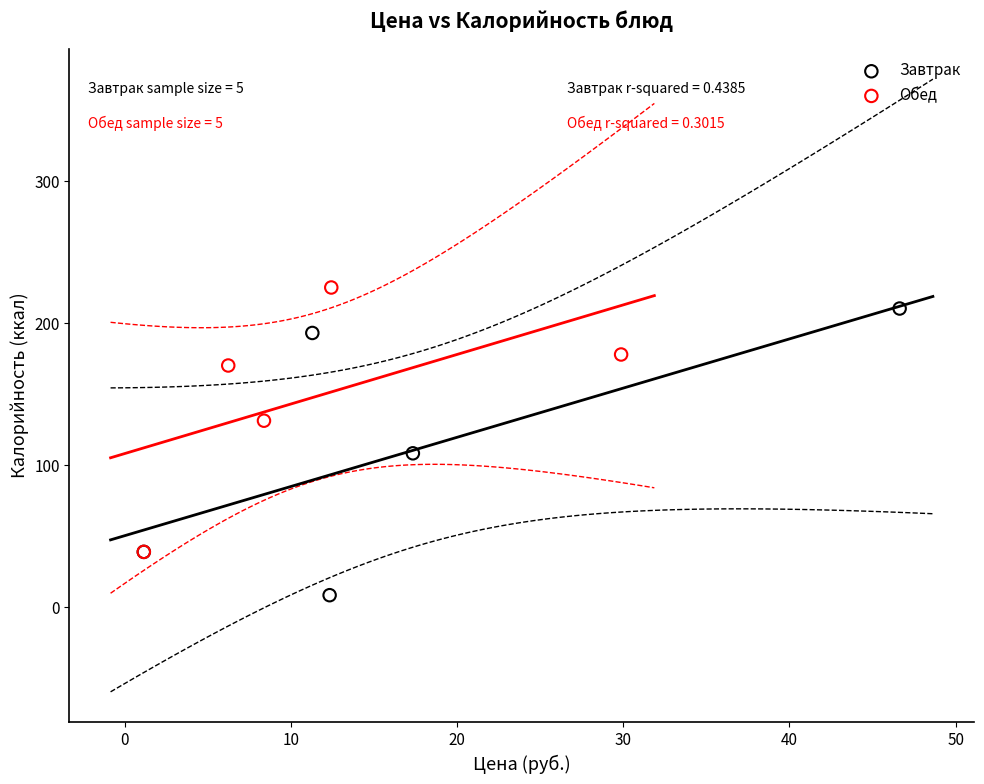

What are all the series names shown in the legend?

Завтрак, Обед